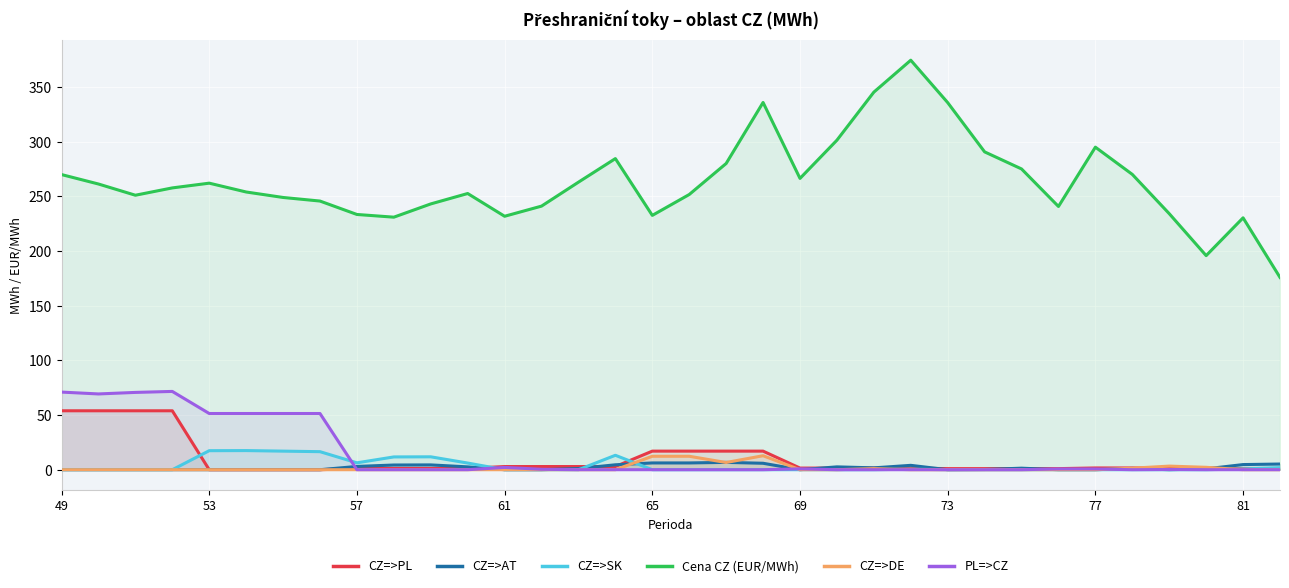

Which series has the largest total across all categories?

Cena CZ (EUR/MWh)